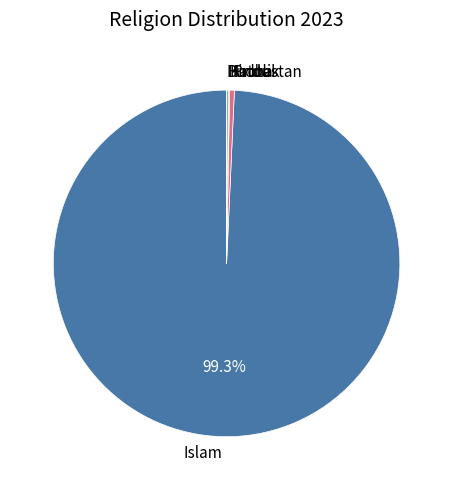

Approximately how many times larger is the value at Islam compared to Protestan?

224.2